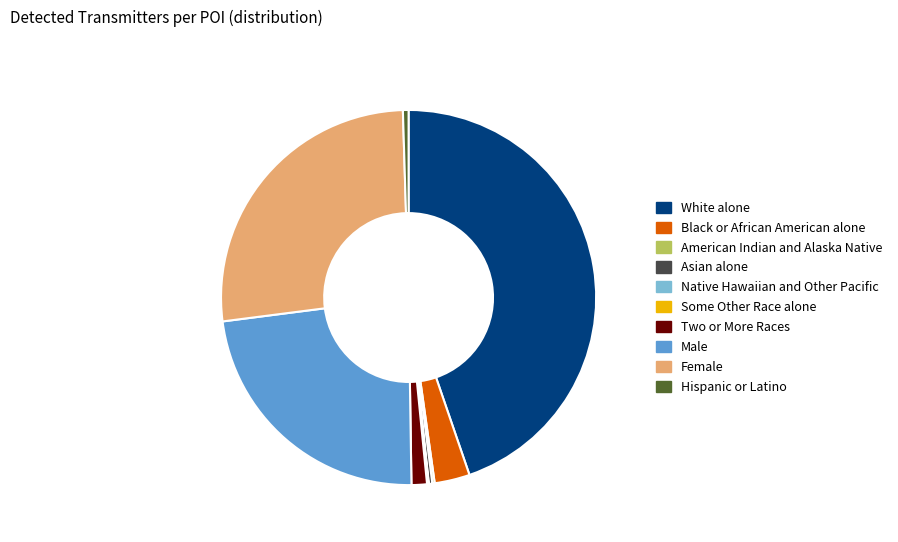

Which category has the biggest portion of the pie?

White alone